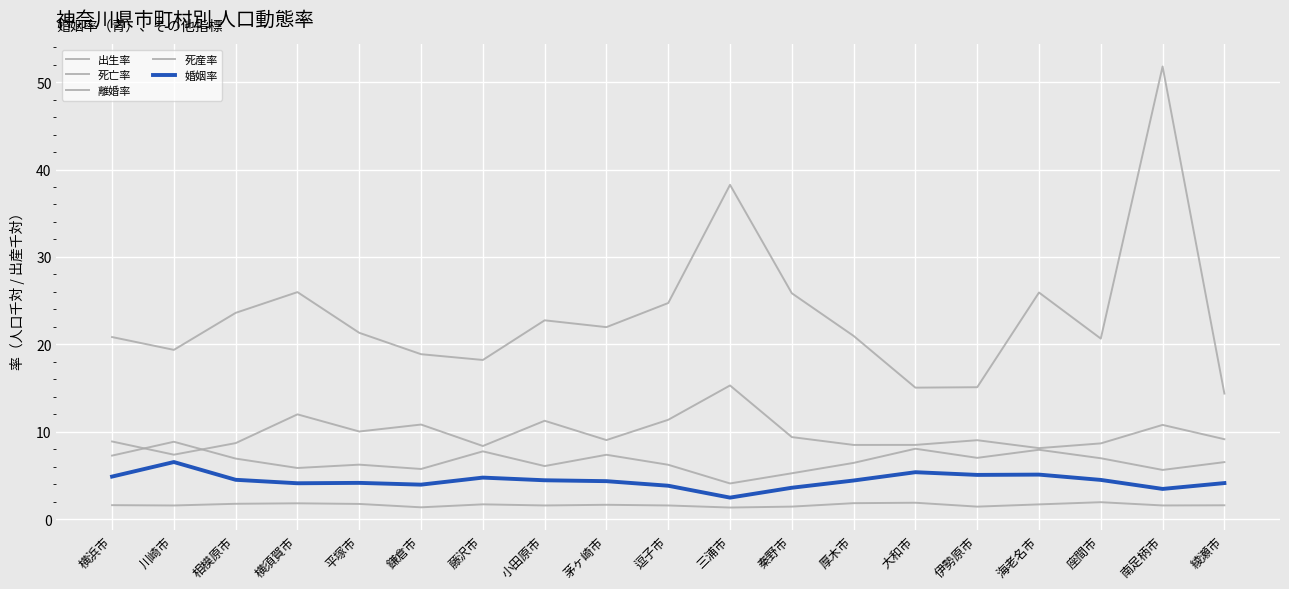

Where is the first local minimum for 死産率?

川崎市